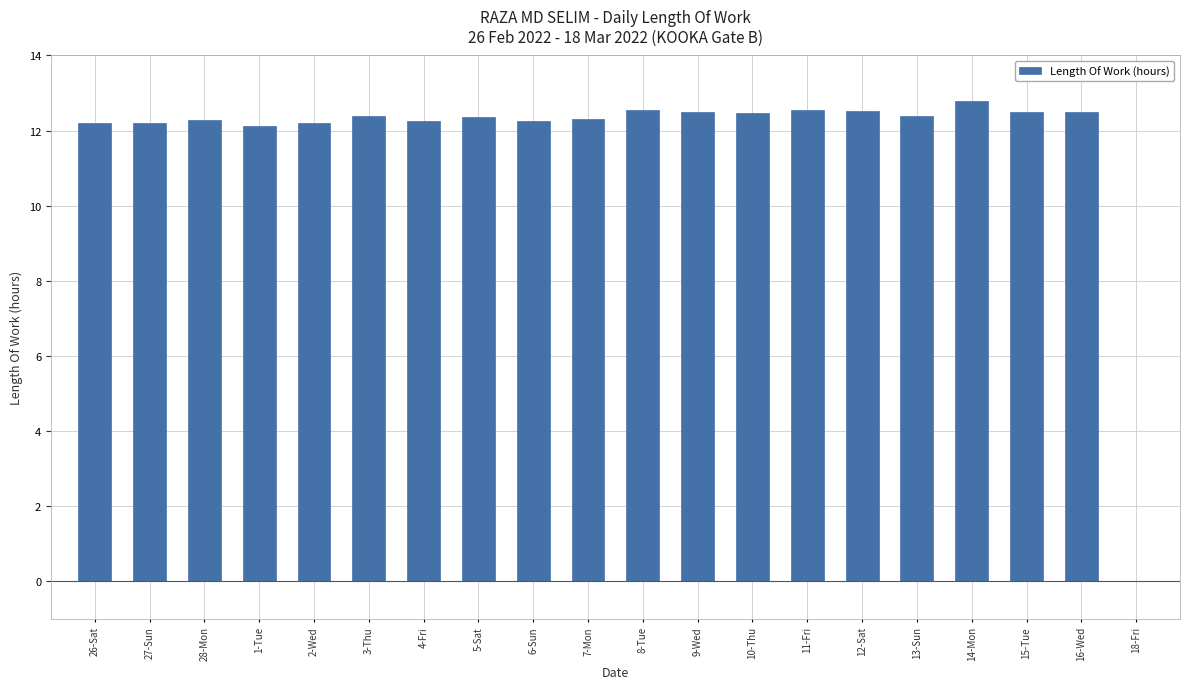

What is the maximum value shown in the chart?

12.8